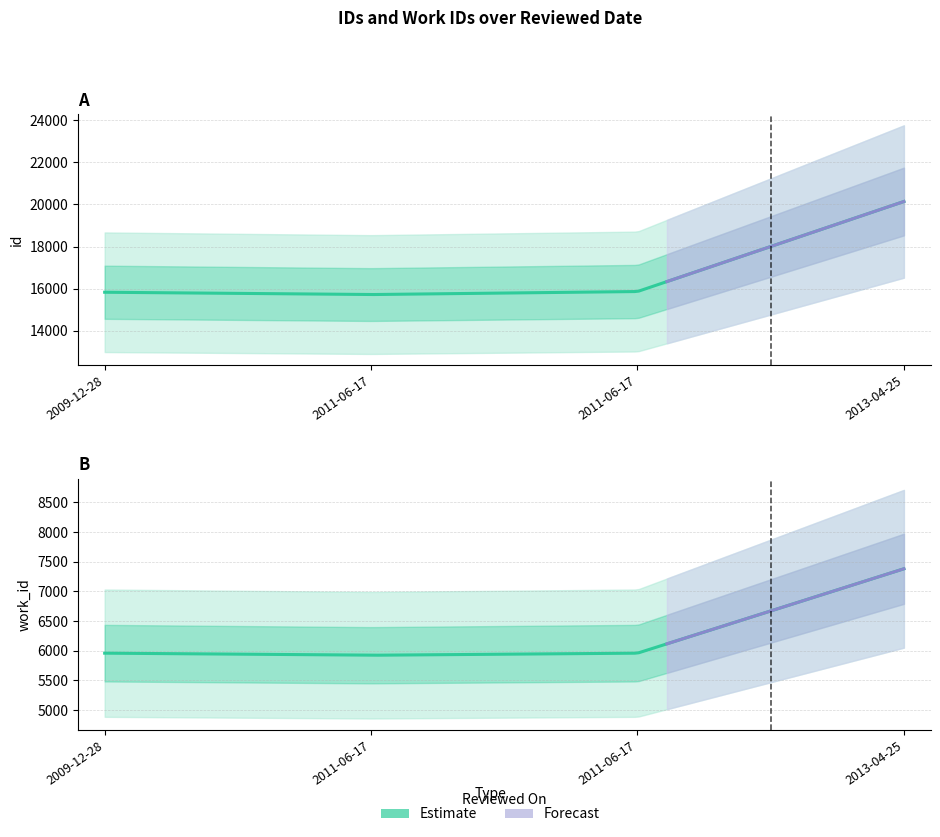

What is the sum of the id values at 2013-04-25 and 2009-12-28?

35964